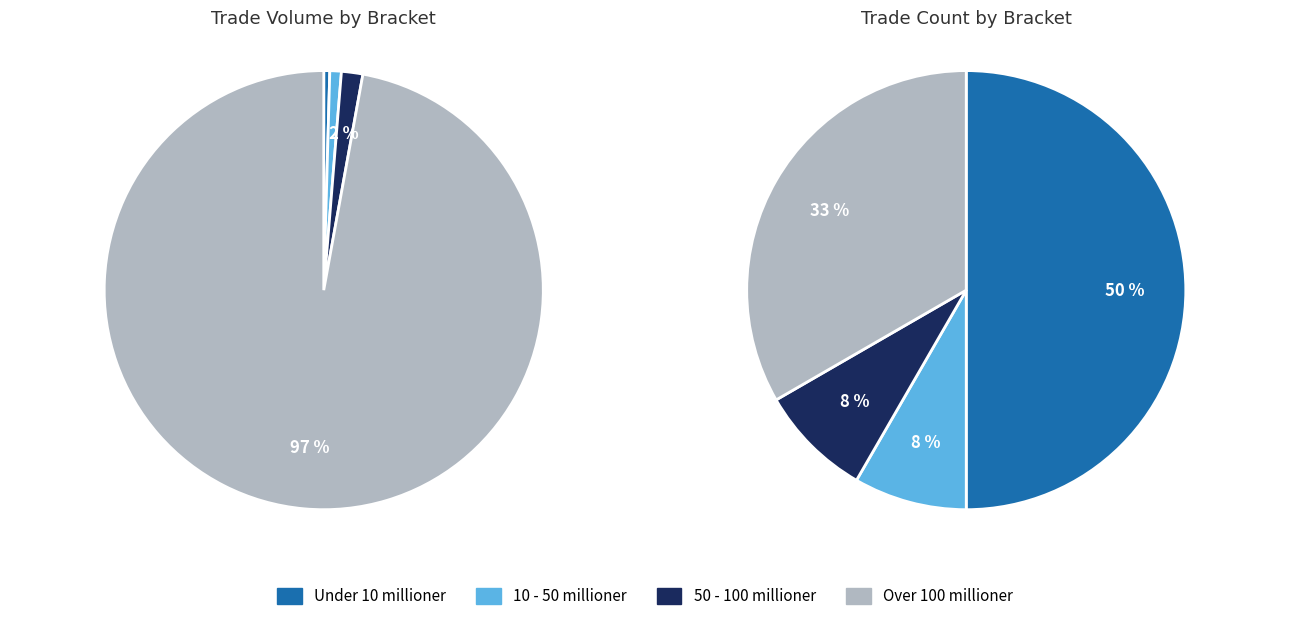

Count the number of slices in the pie.

4